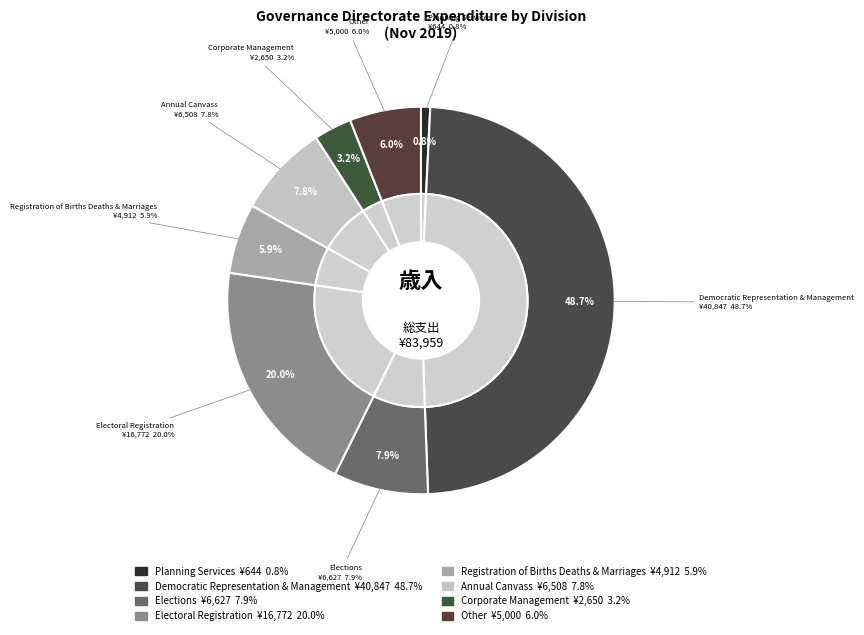

What is the smallest slice in the pie chart?

Planning Services